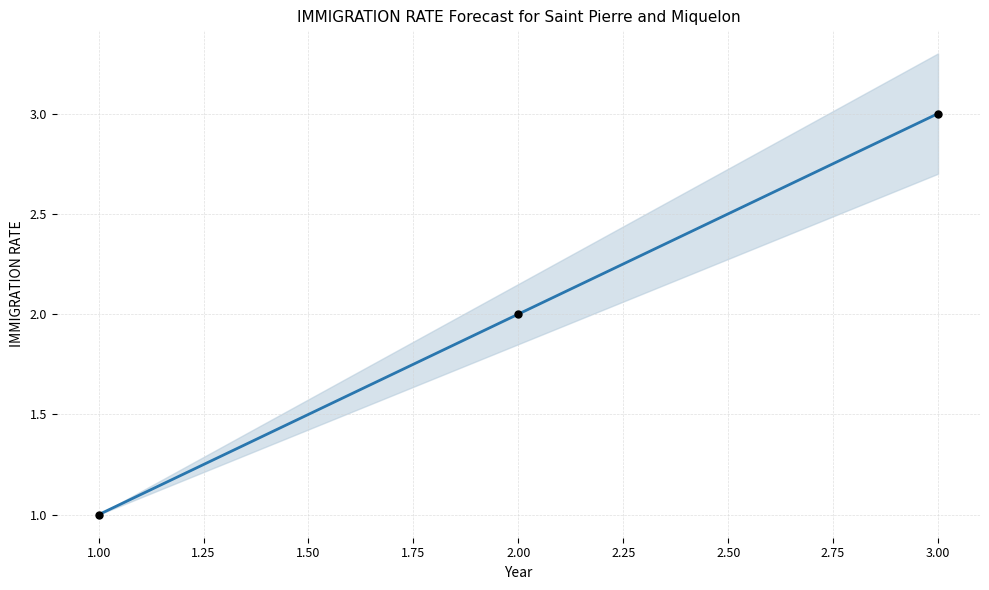

Between 1.00 and 3.00, which is larger?

3.00